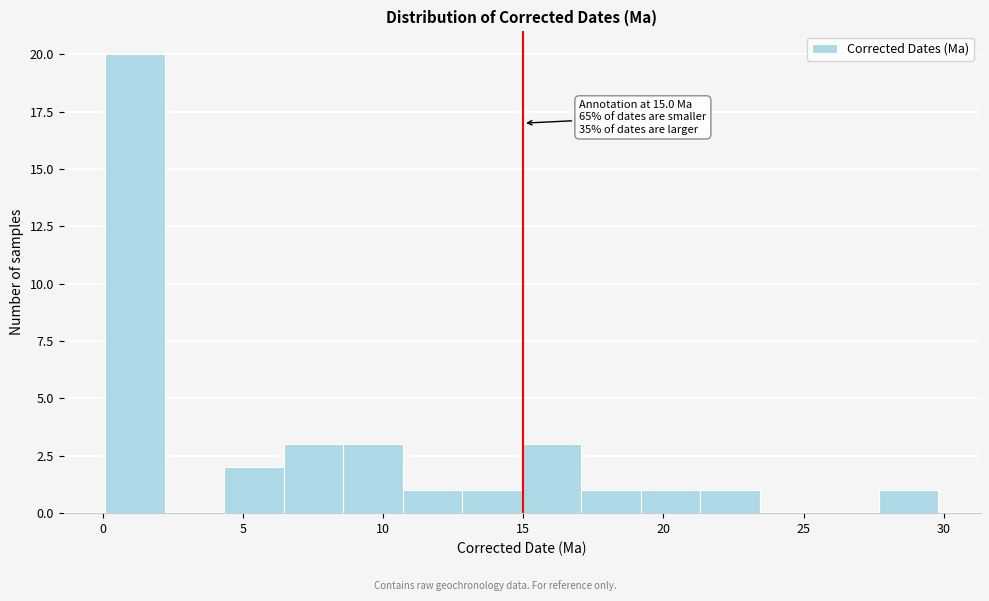

Over which range of the x-axis is the bar tallest?

0.0 to 2.0